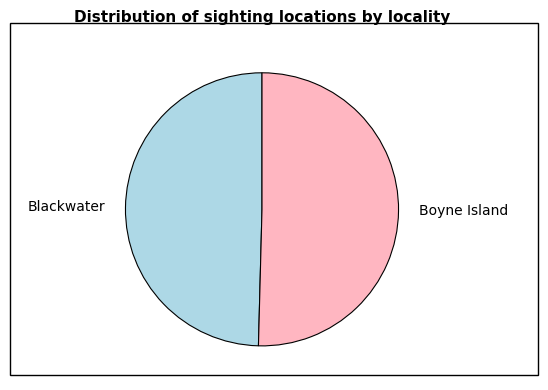

Is Boyne Island the majority of the pie?

Yes